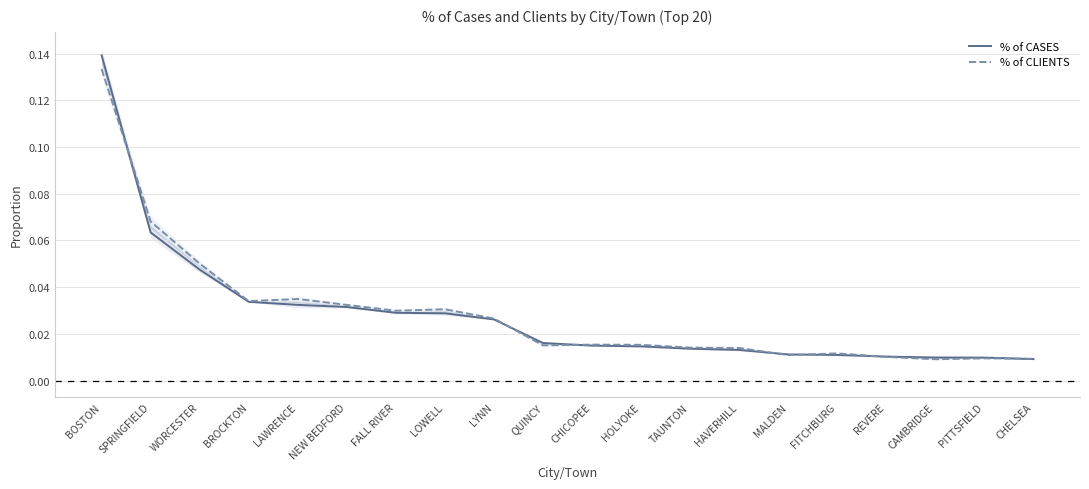

Rank the categories by % of CASES value from highest to lowest.

BOSTON, SPRINGFIELD, WORCESTER, BROCKTON, LAWRENCE, NEW BEDFORD, FALL RIVER, LOWELL, LYNN, QUINCY, CHICOPEE, HOLYOKE, TAUNTON, HAVERHILL, MALDEN, FITCHBURG, REVERE, CAMBRIDGE, PITTSFIELD, CHELSEA